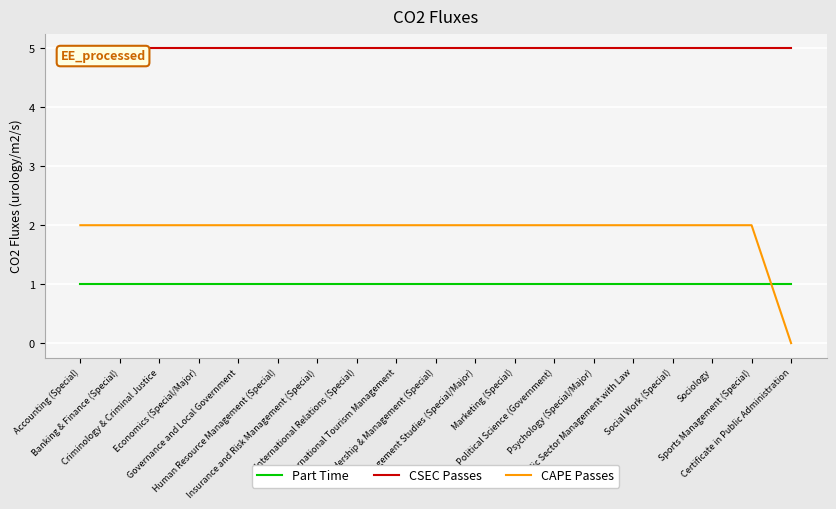

What is the sum of all CSEC Passes values?

95